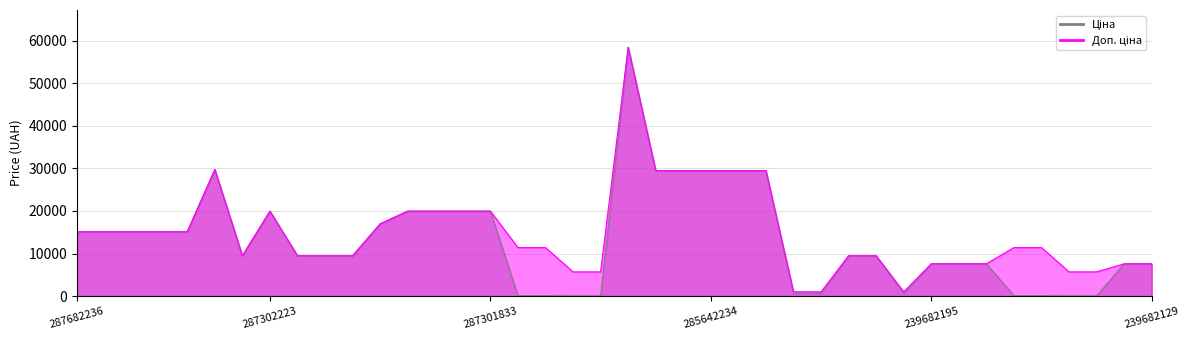

How many lines are shown in the chart?

2